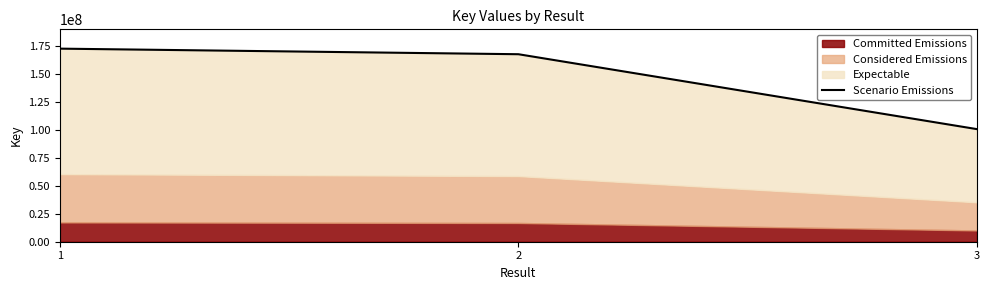

At which label is the value closest to 136416591?

2